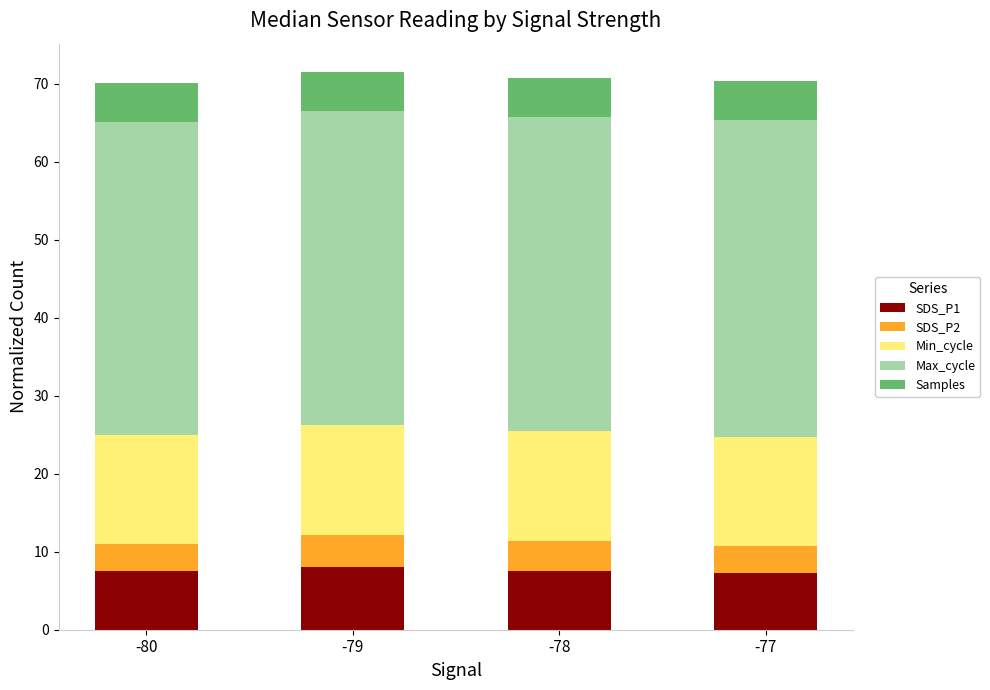

What is the maximum value for SDS_P1?

8.0